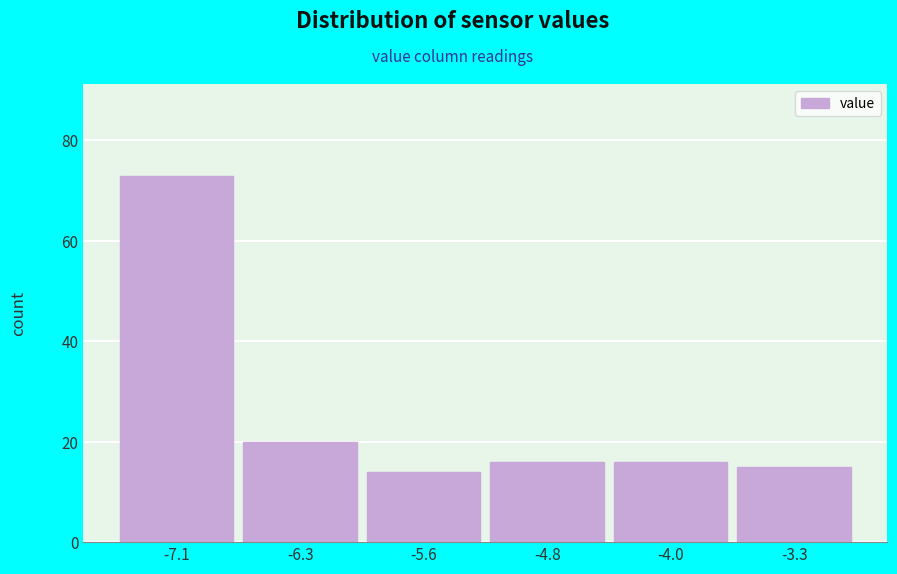

Reading right to left, what are all the values shown in this chart?

-3.3=15	-4.0=16	-4.8=16	-5.6=14	-6.3=20	-7.1=73